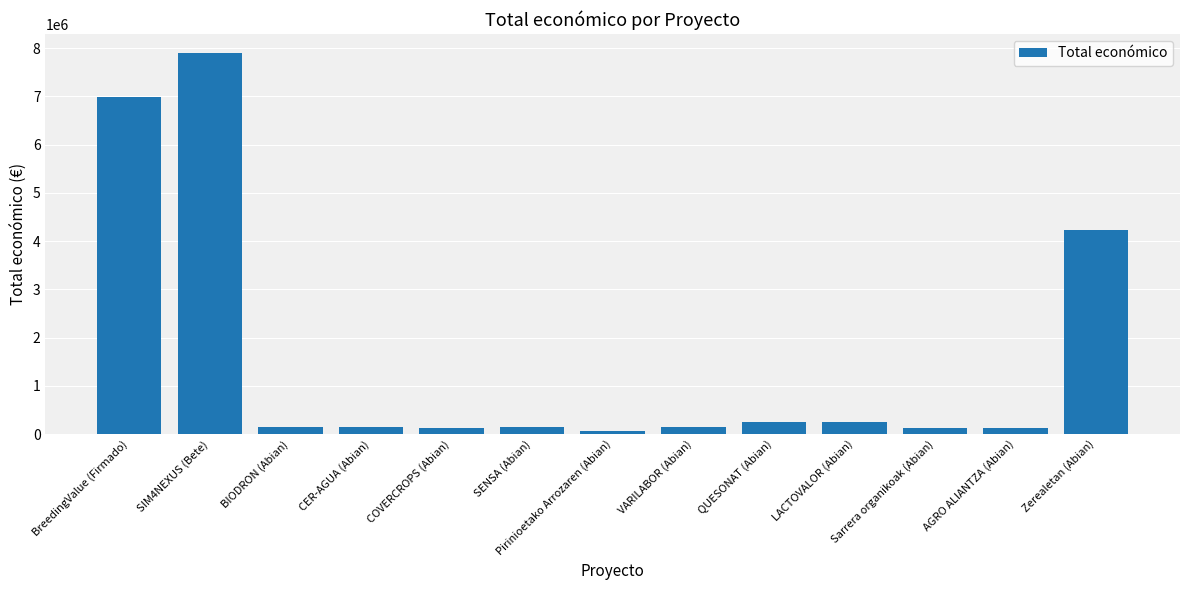

True or false: the data shows 7895657 at SIM4NEXUS (Bete).

True